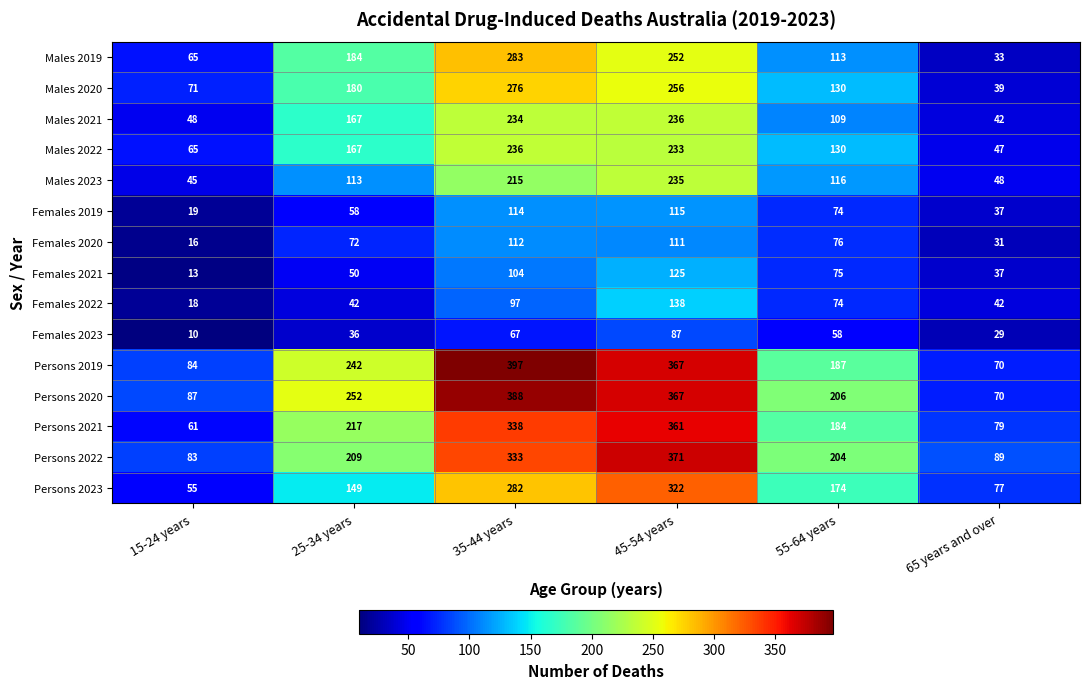

Rank the series at 35-44 years from highest to lowest value.

Persons 2019, Persons 2020, Persons 2021, Persons 2022, Males 2019, Persons 2023, Males 2020, Males 2022, Males 2021, Males 2023, Females 2019, Females 2020, Females 2021, Females 2022, Females 2023